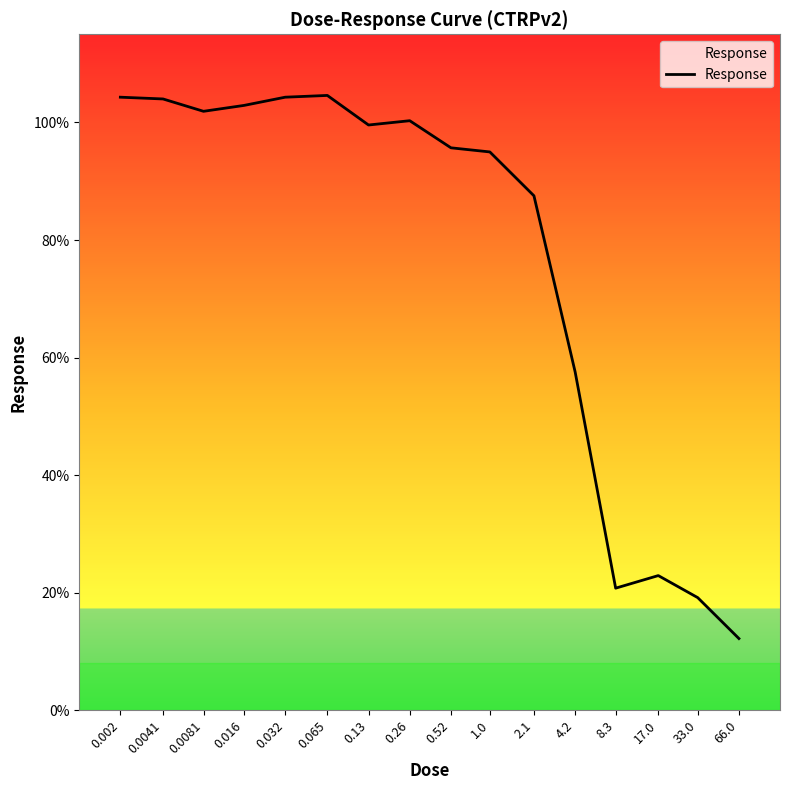

Which category has the lowest value across all series?

66.0